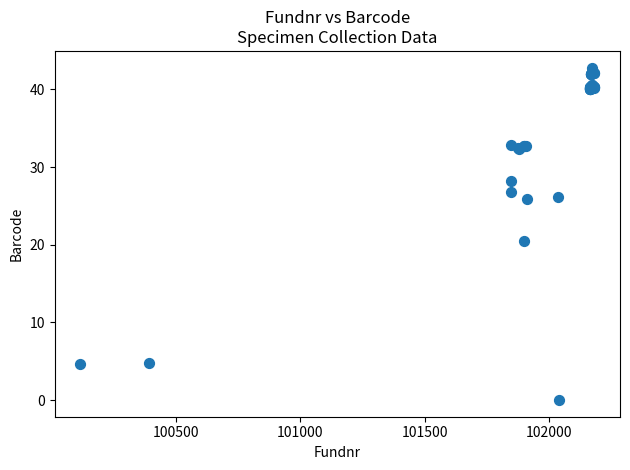

What Y value in the scatter plot is closest to 21?

20.5